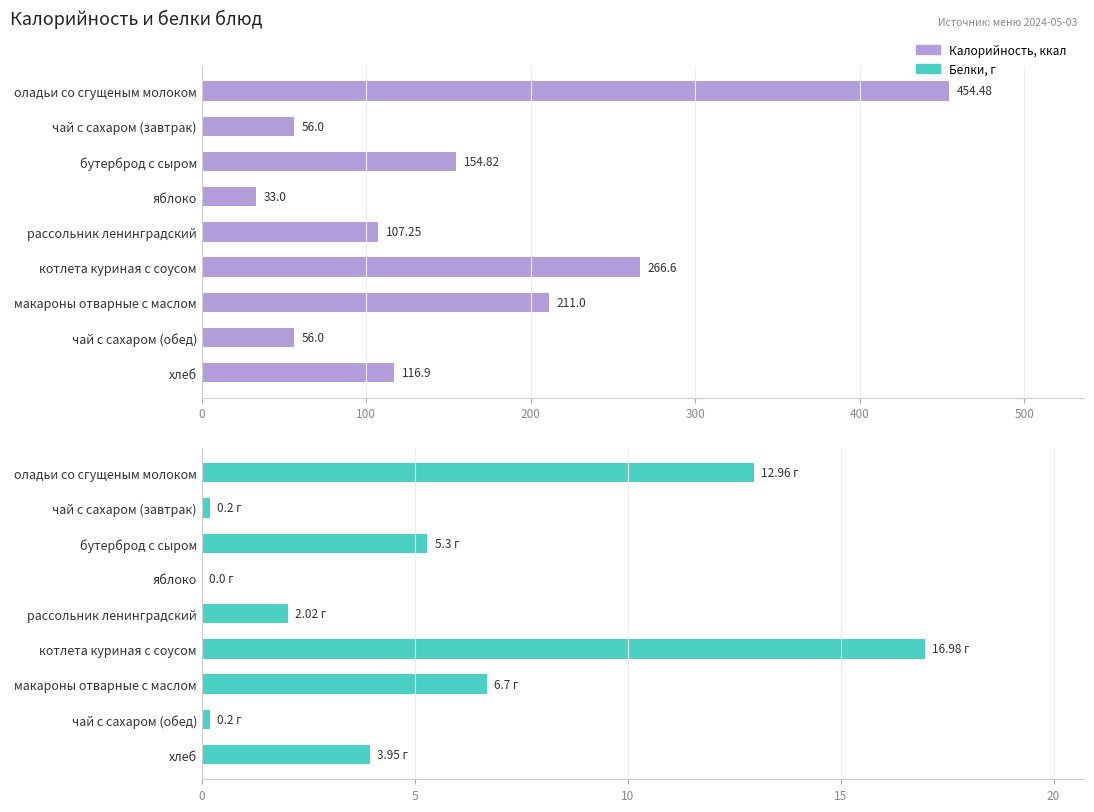

List the series in order of their overall mean, highest first.

Калорийность, Белки